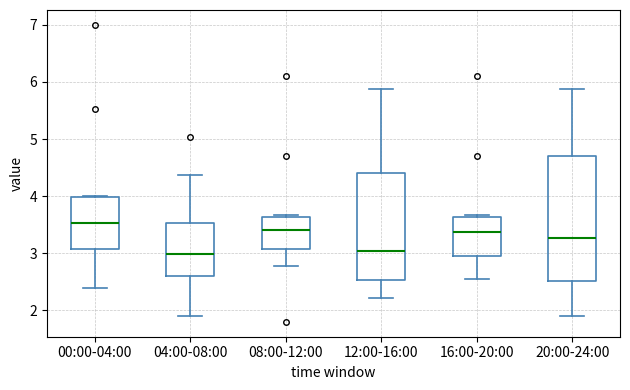

Where is the lower edge of the box for 20:00-24:00 on the y-axis? The values are not printed on the chart, so give them approximately, as read against the axis.

2.5